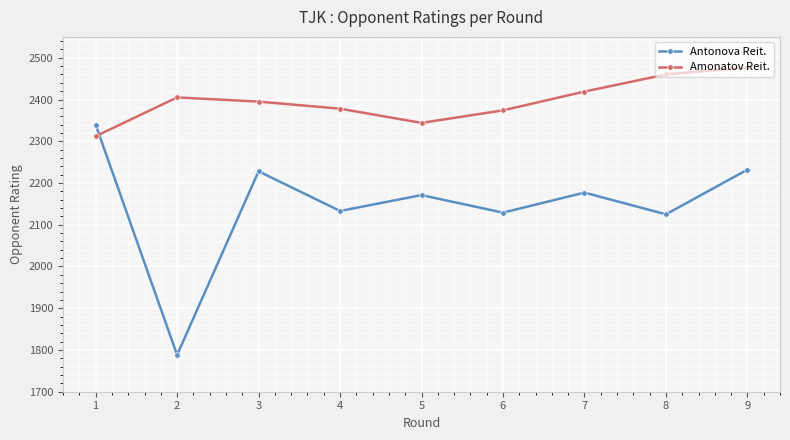

Which series changed the most between 2 and 9?

Antonova Reit.